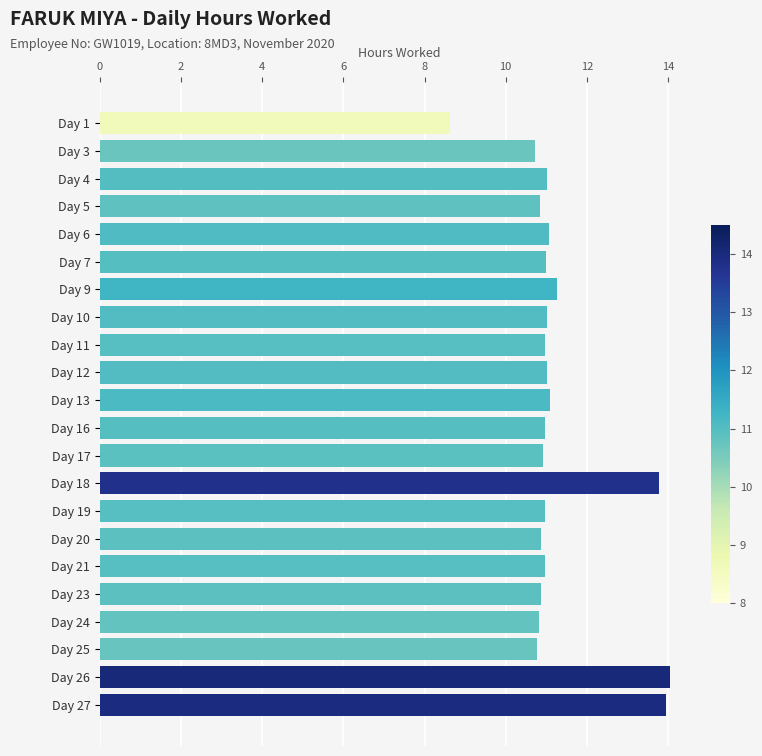

What is the value of the 2nd bar from the top?

10.7